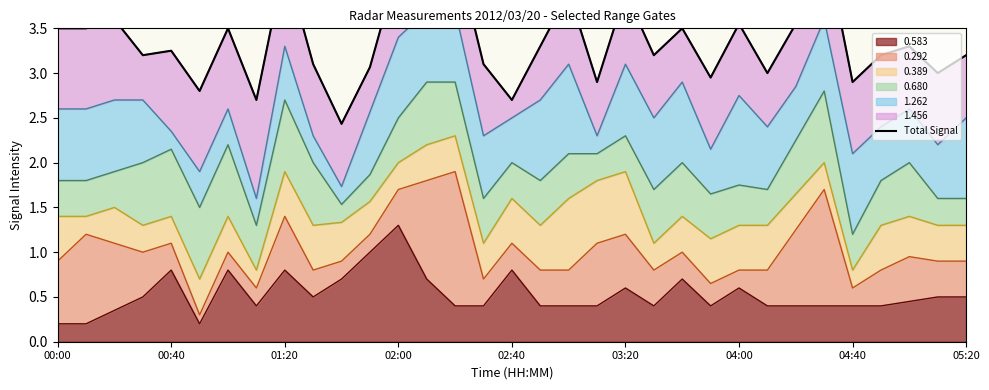

What is the value of the 13th point from the left?

4.2